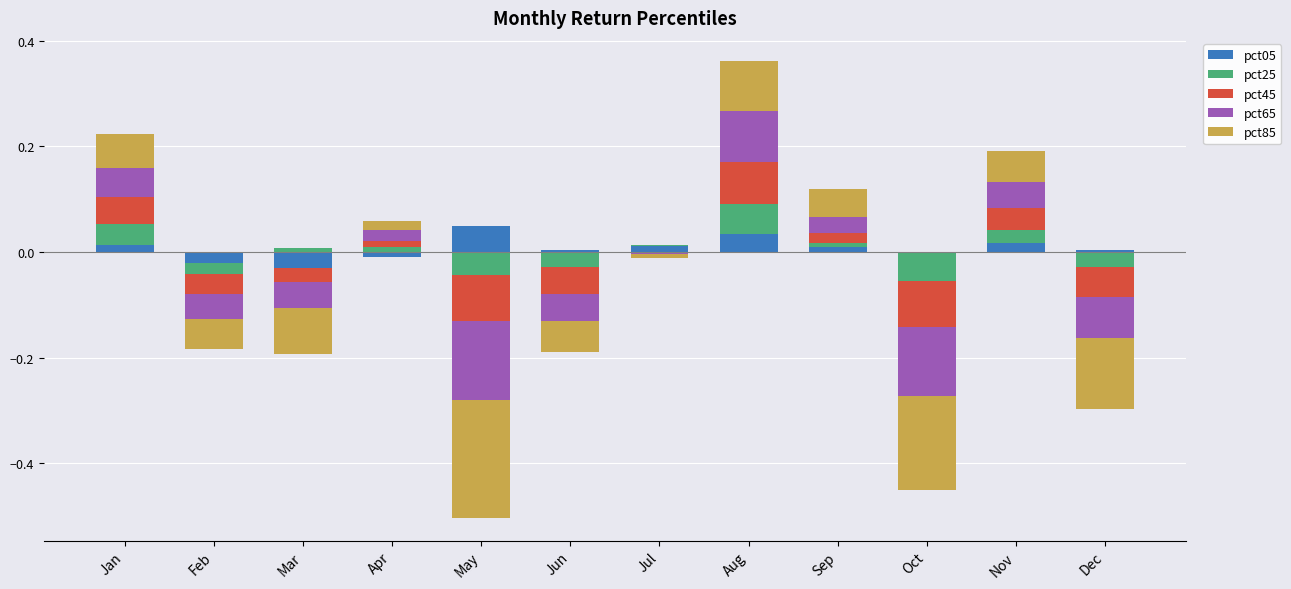

Between Jan and Aug, which series saw the biggest shift?

pct65